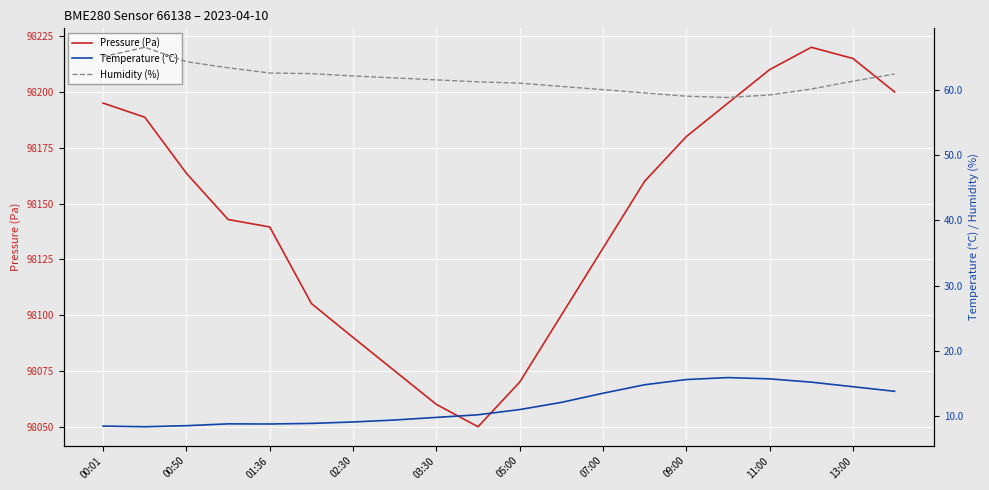

How many data points does each series have?

20